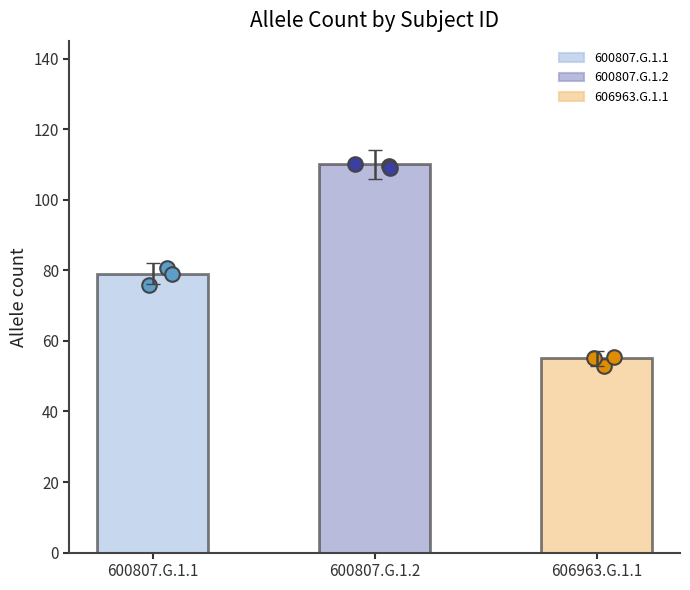

What is the ratio of the value at 600807.G.1.2 to the value at 600807.G.1.1?

1.4